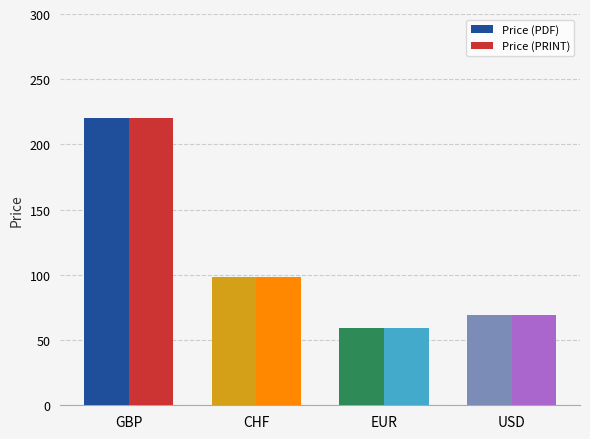

The value of Price (PRINT) at EUR is 59.4. True or false?

True